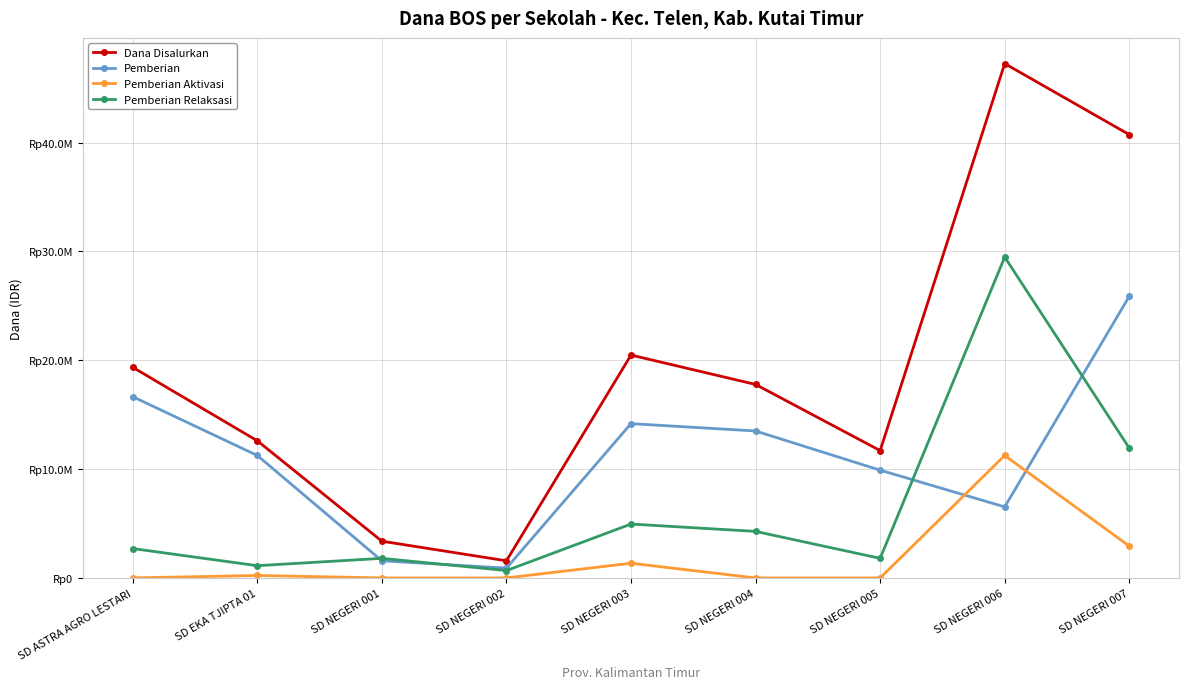

At which category is the sum across all series the highest?

SD NEGERI 006